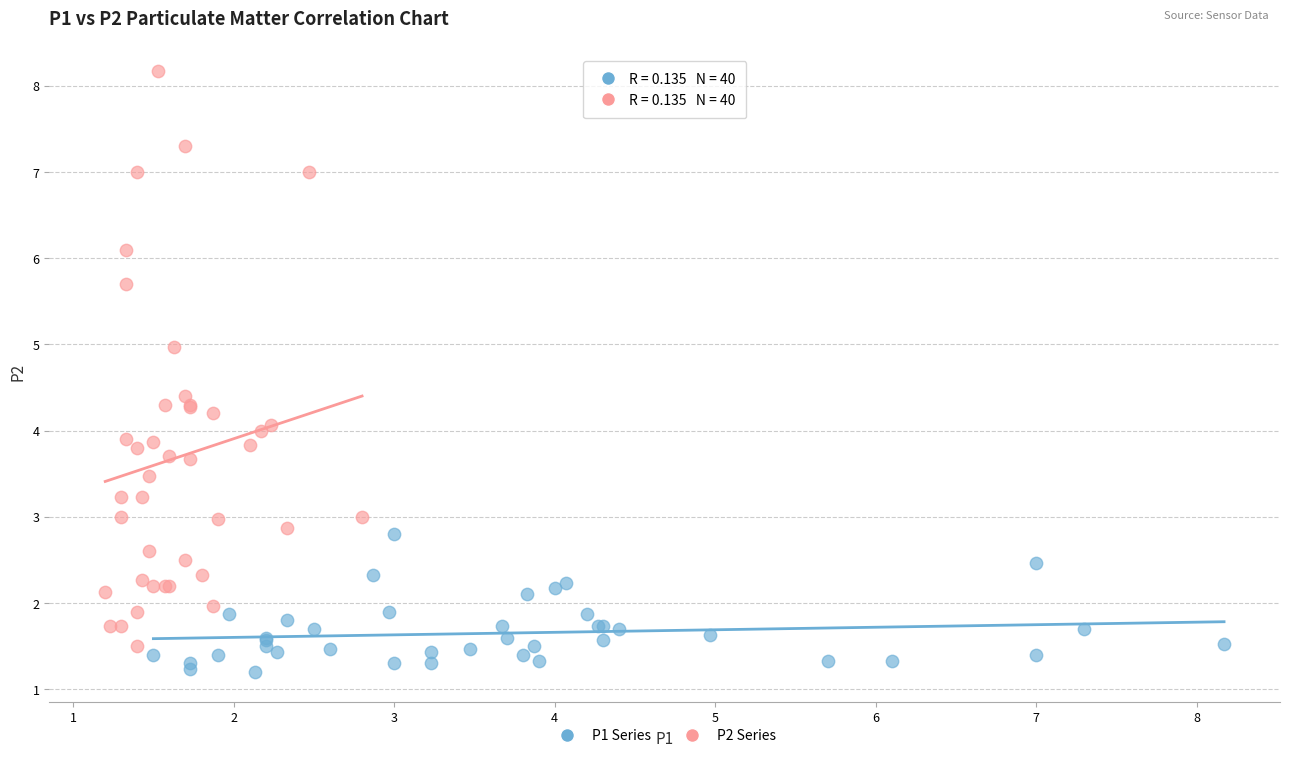

Which series has the largest Y range (max minus min)?

P2 Series